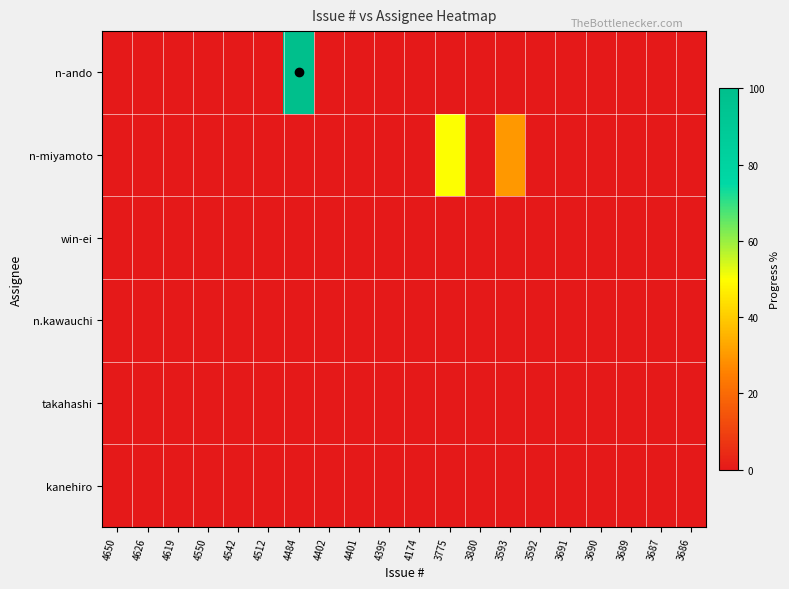

Reading right to left, what are all the values shown in this chart?

n-ando: 3686=0	3687=0	3689=0	3690=0	3691=0	3592=0	3593=0	3880=0	3775=0	4174=0	4395=0	4401=0	4402=0	4484=100	4512=0	4542=0	4550=0	4619=0	4626=0	4650=0
n-miyamoto: 3686=0	3687=0	3689=0	3690=0	3691=0	3592=0	3593=30	3880=0	3775=50	4174=0	4395=0	4401=0	4402=0	4484=0	4512=0	4542=0	4550=0	4619=0	4626=0	4650=0
win-ei: 3686=0	3687=0	3689=0	3690=0	3691=0	3592=0	3593=0	3880=0	3775=0	4174=0	4395=0	4401=0	4402=0	4484=0	4512=0	4542=0	4550=0	4619=0	4626=0	4650=0
n.kawauchi: 3686=0	3687=0	3689=0	3690=0	3691=0	3592=0	3593=0	3880=0	3775=0	4174=0	4395=0	4401=0	4402=0	4484=0	4512=0	4542=0	4550=0	4619=0	4626=0	4650=0
takahashi: 3686=0	3687=0	3689=0	3690=0	3691=0	3592=0	3593=0	3880=0	3775=0	4174=0	4395=0	4401=0	4402=0	4484=0	4512=0	4542=0	4550=0	4619=0	4626=0	4650=0
kanehiro: 3686=0	3687=0	3689=0	3690=0	3691=0	3592=0	3593=0	3880=0	3775=0	4174=0	4395=0	4401=0	4402=0	4484=0	4512=0	4542=0	4550=0	4619=0	4626=0	4650=0